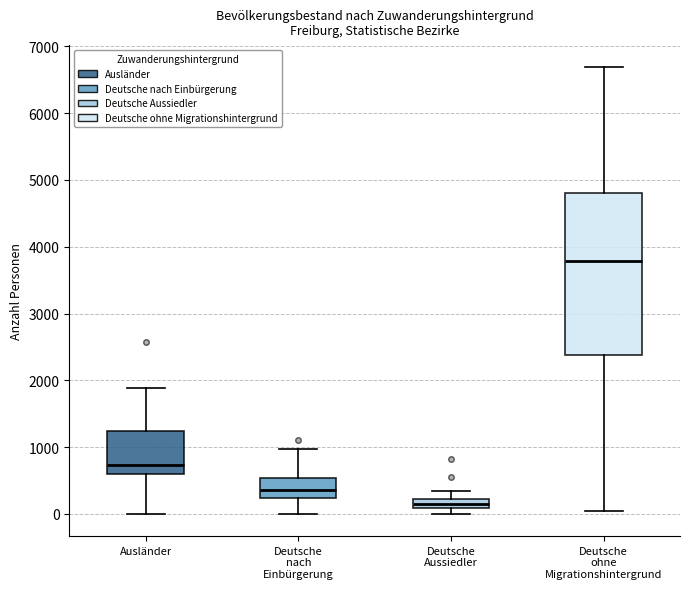

Comparing the boxes themselves (not the whiskers), which one is the tallest?

Deutsche ohne Migrationshintergrund